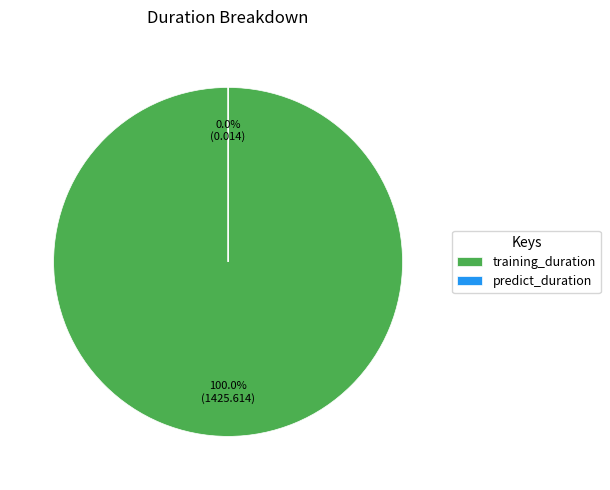

How many segments does this pie chart have?

2